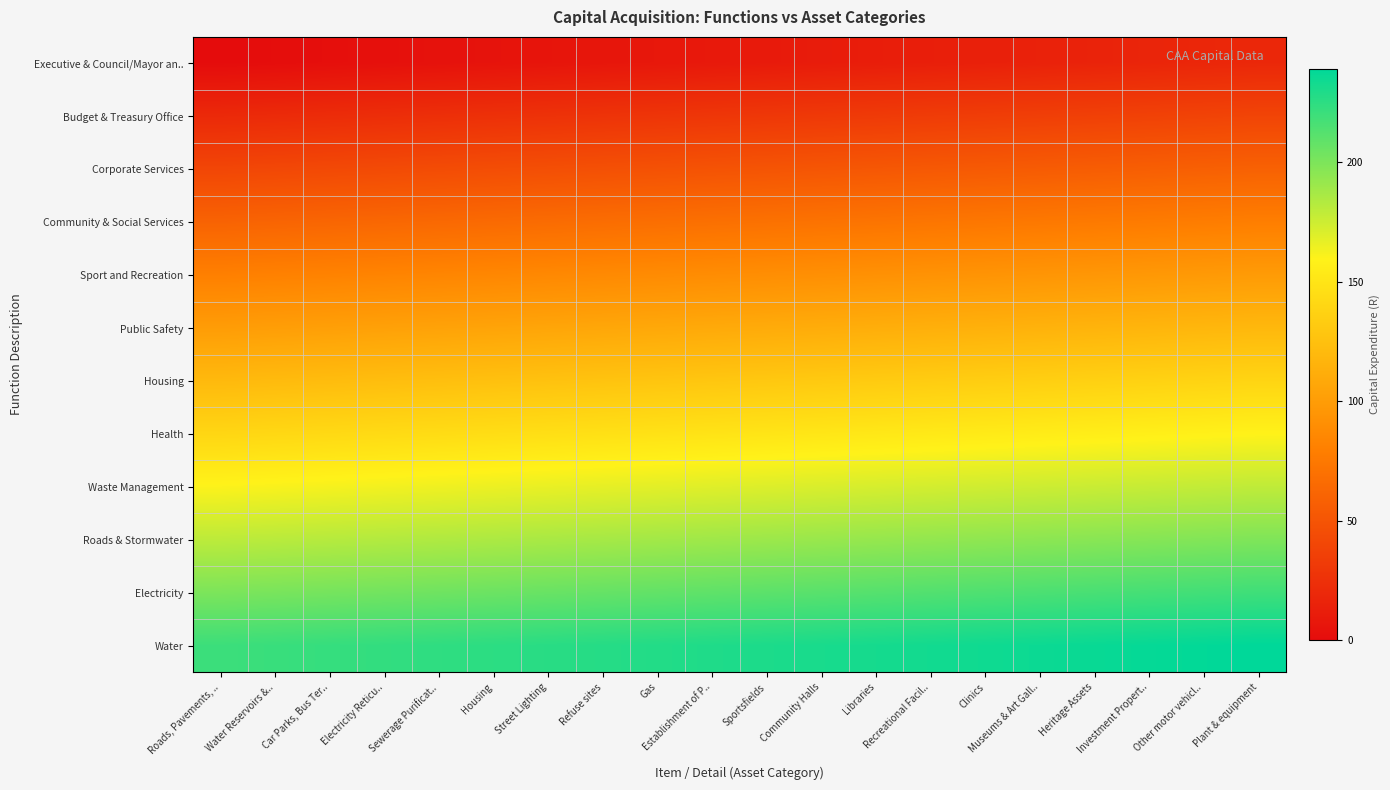

Reading right to left, what are all the values shown in this chart?

Executive & Council/Mayor an..: Plant & equipment=19	Other motor vehicl..=18	Investment Propert..=17	Heritage Assets=16	Museums & Art Gall..=15	Clinics=14	Recreational Facil..=13	Libraries=12	Community Halls=11	Sportsfields=10	Establishment of P..=9	Gas=8	Refuse sites=7	Street Lighting=6	Housing=5	Sewerage Purificat..=4	Electricity Reticu..=3	Car Parks, Bus Ter..=2	Water Reservoirs &..=1	Roads, Pavements, ..=0
Budget & Treasury Office: Plant & equipment=39	Other motor vehicl..=38	Investment Propert..=37	Heritage Assets=36	Museums & Art Gall..=35	Clinics=34	Recreational Facil..=33	Libraries=32	Community Halls=31	Sportsfields=30	Establishment of P..=29	Gas=28	Refuse sites=27	Street Lighting=26	Housing=25	Sewerage Purificat..=24	Electricity Reticu..=23	Car Parks, Bus Ter..=22	Water Reservoirs &..=21	Roads, Pavements, ..=20
Corporate Services: Plant & equipment=59	Other motor vehicl..=58	Investment Propert..=57	Heritage Assets=56	Museums & Art Gall..=55	Clinics=54	Recreational Facil..=53	Libraries=52	Community Halls=51	Sportsfields=50	Establishment of P..=49	Gas=48	Refuse sites=47	Street Lighting=46	Housing=45	Sewerage Purificat..=44	Electricity Reticu..=43	Car Parks, Bus Ter..=42	Water Reservoirs &..=41	Roads, Pavements, ..=40
Community & Social Services: Plant & equipment=79	Other motor vehicl..=78	Investment Propert..=77	Heritage Assets=76	Museums & Art Gall..=75	Clinics=74	Recreational Facil..=73	Libraries=72	Community Halls=71	Sportsfields=70	Establishment of P..=69	Gas=68	Refuse sites=67	Street Lighting=66	Housing=65	Sewerage Purificat..=64	Electricity Reticu..=63	Car Parks, Bus Ter..=62	Water Reservoirs &..=61	Roads, Pavements, ..=60
Sport and Recreation: Plant & equipment=99	Other motor vehicl..=98	Investment Propert..=97	Heritage Assets=96	Museums & Art Gall..=95	Clinics=94	Recreational Facil..=93	Libraries=92	Community Halls=91	Sportsfields=90	Establishment of P..=89	Gas=88	Refuse sites=87	Street Lighting=86	Housing=85	Sewerage Purificat..=84	Electricity Reticu..=83	Car Parks, Bus Ter..=82	Water Reservoirs &..=81	Roads, Pavements, ..=80
Public Safety: Plant & equipment=119	Other motor vehicl..=118	Investment Propert..=117	Heritage Assets=116	Museums & Art Gall..=115	Clinics=114	Recreational Facil..=113	Libraries=112	Community Halls=111	Sportsfields=110	Establishment of P..=109	Gas=108	Refuse sites=107	Street Lighting=106	Housing=105	Sewerage Purificat..=104	Electricity Reticu..=103	Car Parks, Bus Ter..=102	Water Reservoirs &..=101	Roads, Pavements, ..=100
Housing: Plant & equipment=139	Other motor vehicl..=138	Investment Propert..=137	Heritage Assets=136	Museums & Art Gall..=135	Clinics=134	Recreational Facil..=133	Libraries=132	Community Halls=131	Sportsfields=130	Establishment of P..=129	Gas=128	Refuse sites=127	Street Lighting=126	Housing=125	Sewerage Purificat..=124	Electricity Reticu..=123	Car Parks, Bus Ter..=122	Water Reservoirs &..=121	Roads, Pavements, ..=120
Health: Plant & equipment=159	Other motor vehicl..=158	Investment Propert..=157	Heritage Assets=156	Museums & Art Gall..=155	Clinics=154	Recreational Facil..=153	Libraries=152	Community Halls=151	Sportsfields=150	Establishment of P..=149	Gas=148	Refuse sites=147	Street Lighting=146	Housing=145	Sewerage Purificat..=144	Electricity Reticu..=143	Car Parks, Bus Ter..=142	Water Reservoirs &..=141	Roads, Pavements, ..=140
Waste Management: Plant & equipment=179	Other motor vehicl..=178	Investment Propert..=177	Heritage Assets=176	Museums & Art Gall..=175	Clinics=174	Recreational Facil..=173	Libraries=172	Community Halls=171	Sportsfields=170	Establishment of P..=169	Gas=168	Refuse sites=167	Street Lighting=166	Housing=165	Sewerage Purificat..=164	Electricity Reticu..=163	Car Parks, Bus Ter..=162	Water Reservoirs &..=161	Roads, Pavements, ..=160
Roads & Stormwater: Plant & equipment=199	Other motor vehicl..=198	Investment Propert..=197	Heritage Assets=196	Museums & Art Gall..=195	Clinics=194	Recreational Facil..=193	Libraries=192	Community Halls=191	Sportsfields=190	Establishment of P..=189	Gas=188	Refuse sites=187	Street Lighting=186	Housing=185	Sewerage Purificat..=184	Electricity Reticu..=183	Car Parks, Bus Ter..=182	Water Reservoirs &..=181	Roads, Pavements, ..=180
Electricity: Plant & equipment=219	Other motor vehicl..=218	Investment Propert..=217	Heritage Assets=216	Museums & Art Gall..=215	Clinics=214	Recreational Facil..=213	Libraries=212	Community Halls=211	Sportsfields=210	Establishment of P..=209	Gas=208	Refuse sites=207	Street Lighting=206	Housing=205	Sewerage Purificat..=204	Electricity Reticu..=203	Car Parks, Bus Ter..=202	Water Reservoirs &..=201	Roads, Pavements, ..=200
Water: Plant & equipment=239	Other motor vehicl..=238	Investment Propert..=237	Heritage Assets=236	Museums & Art Gall..=235	Clinics=234	Recreational Facil..=233	Libraries=232	Community Halls=231	Sportsfields=230	Establishment of P..=229	Gas=228	Refuse sites=227	Street Lighting=226	Housing=225	Sewerage Purificat..=224	Electricity Reticu..=223	Car Parks, Bus Ter..=222	Water Reservoirs &..=221	Roads, Pavements, ..=220